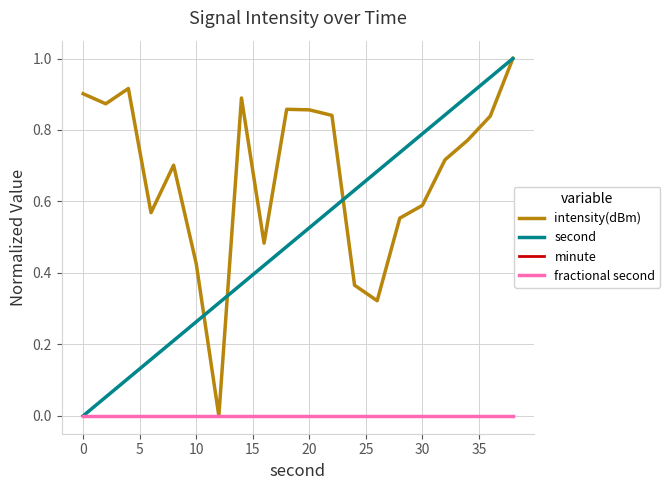

Which series has the widest spread of values?

intensity(dBm)